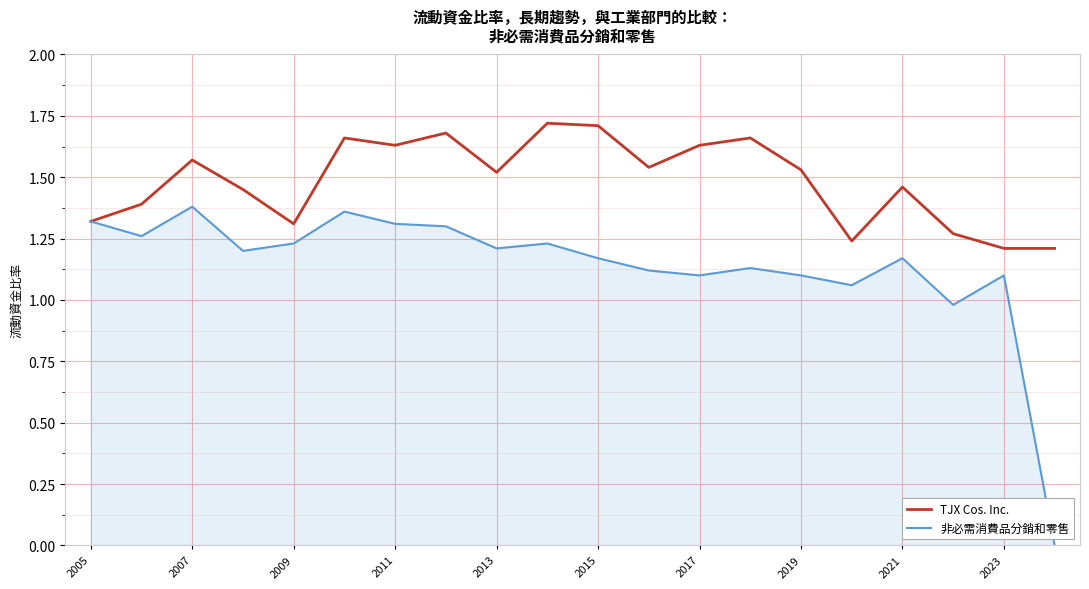

Rank the series by their average value, from highest to lowest.

TJX Cos. Inc., 非必需消費品分銷和零售